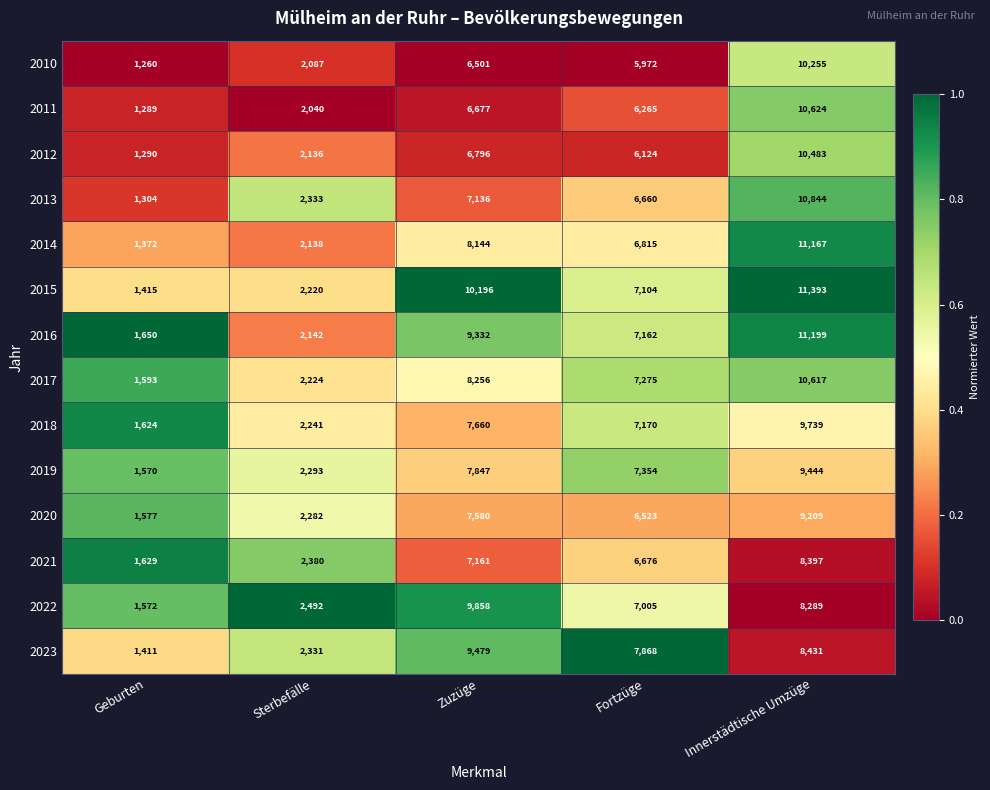

Rank the series by their maximum value, from highest to lowest.

2015, 2016, 2014, 2013, 2011, 2017, 2012, 2010, 2022, 2018, 2023, 2019, 2020, 2021